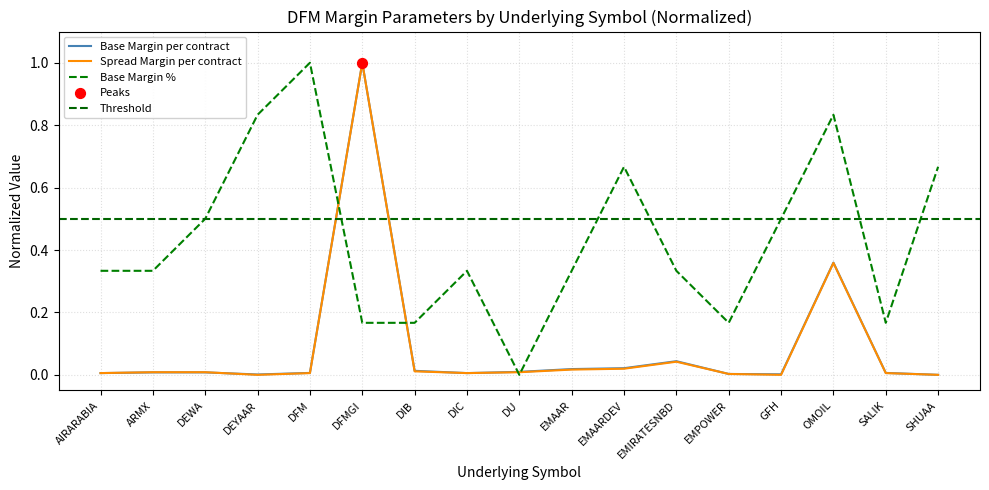

Which series contains the highest Y value?

Base Margin per contract